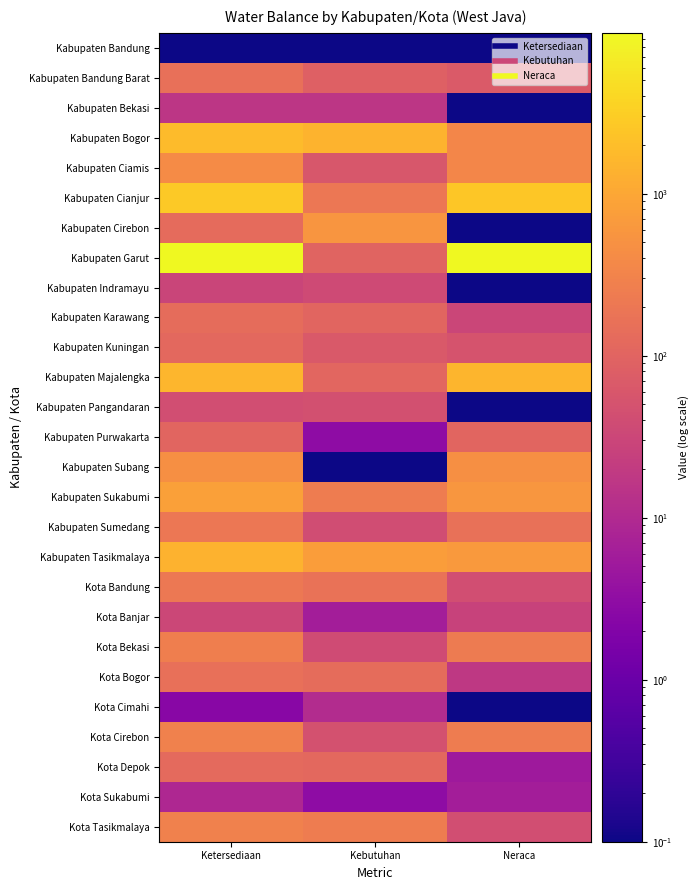

Which series changed the most between Kebutuhan and Neraca?

Kabupaten Garut